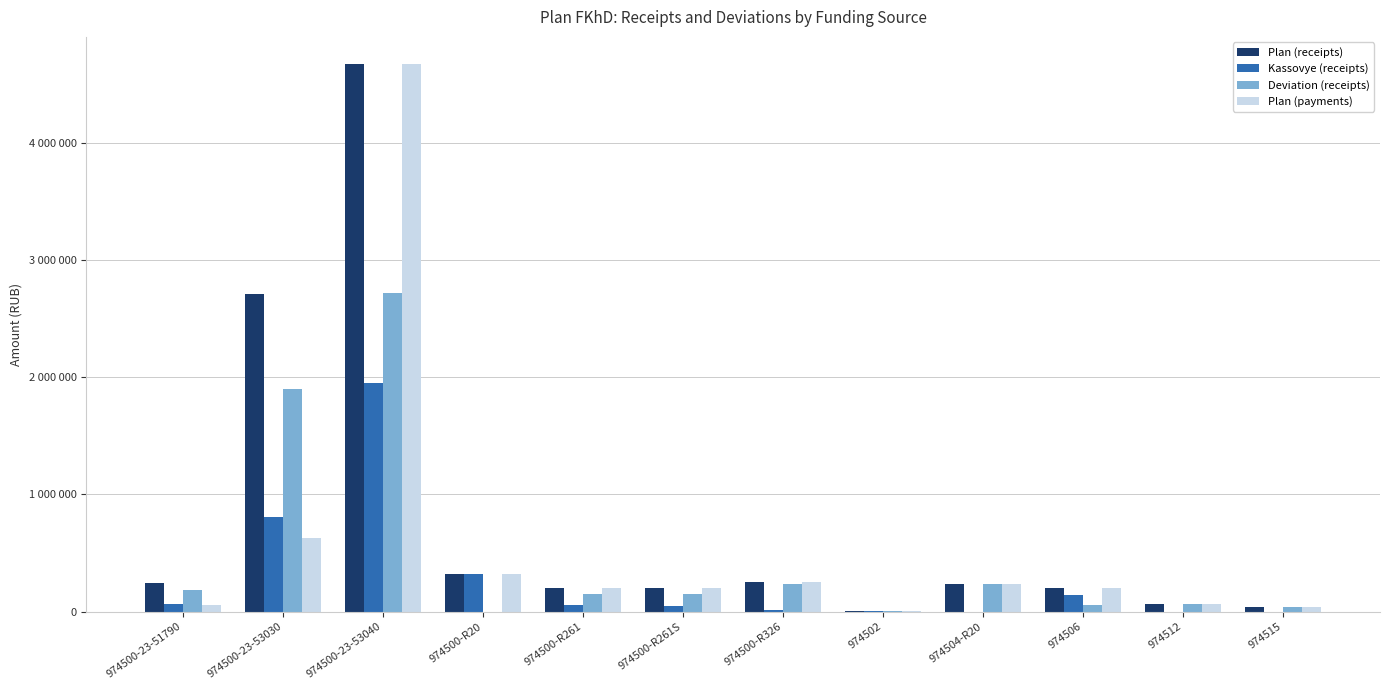

The Deviation (receipts) series shows 151600.0 at 974500-R261S. True or false?

True